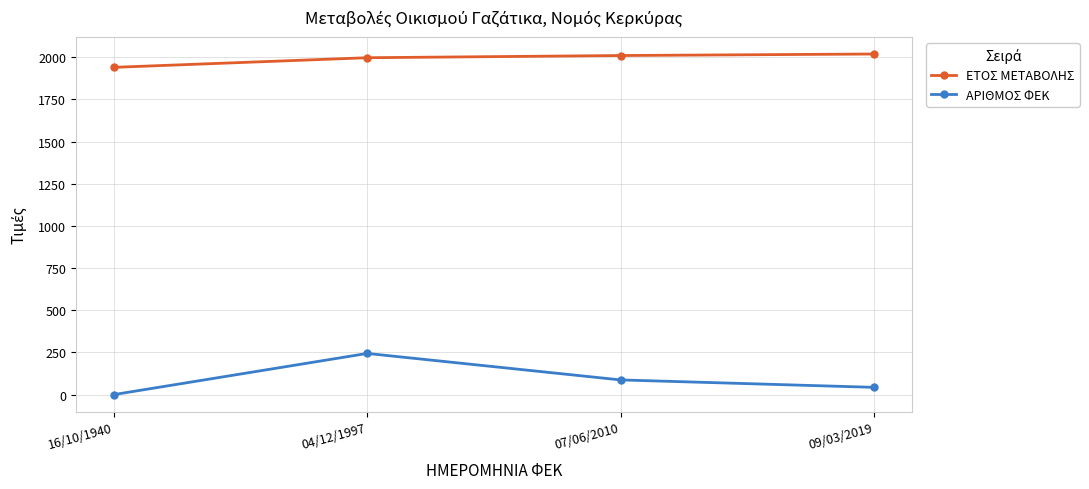

Rank the series by their maximum value, from highest to lowest.

ΕΤΟΣ ΜΕΤΑΒΟΛΗΣ, ΑΡΙΘΜΟΣ ΦΕΚ